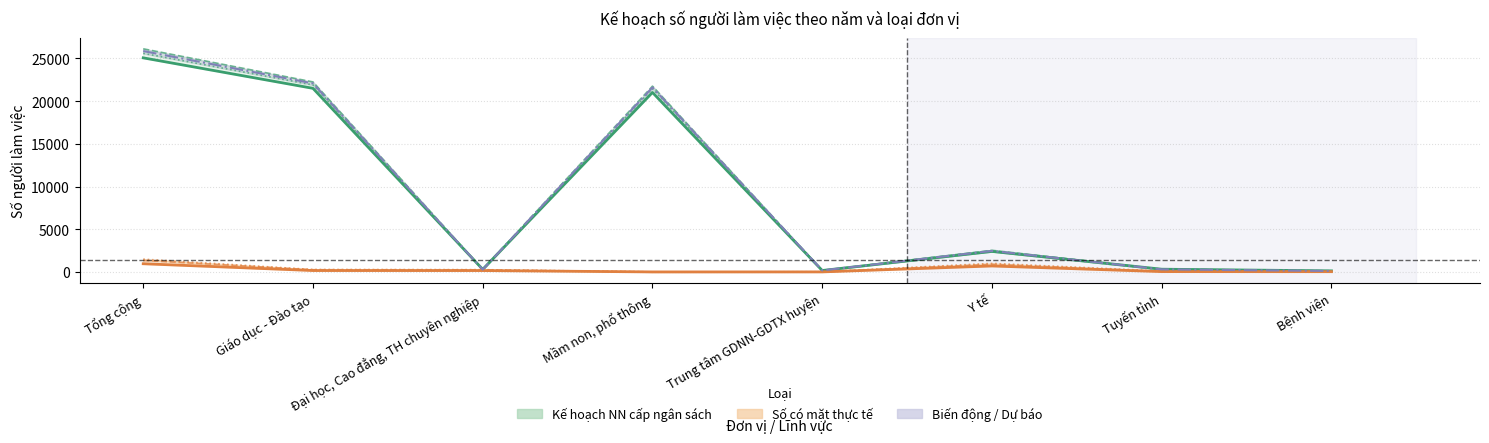

Which has a higher value, Tổng cộng or Đại học, Cao đẳng, TH chuyên nghiệp?

Tổng cộng